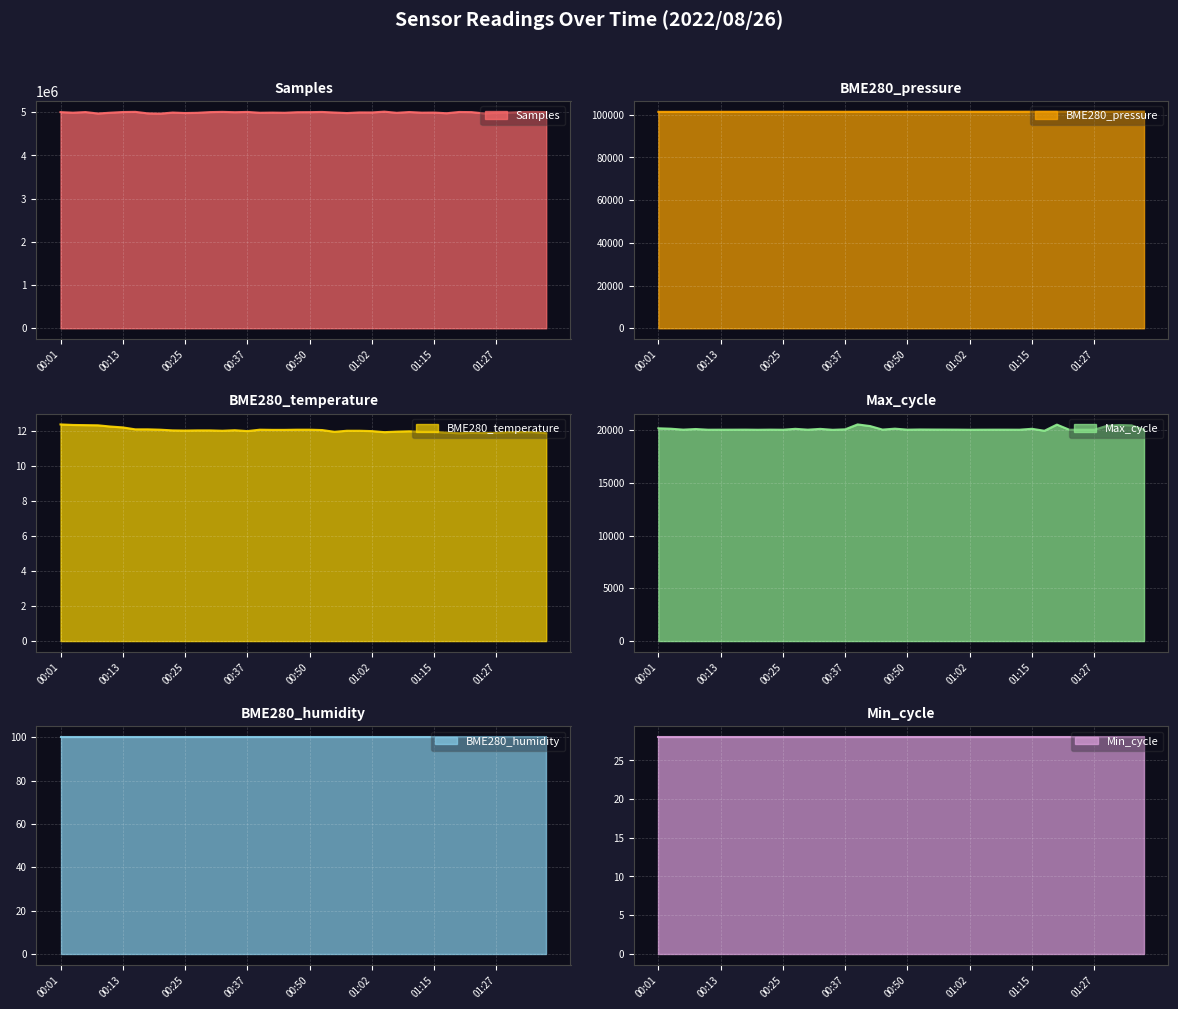

What position from the right is 01:37?

1